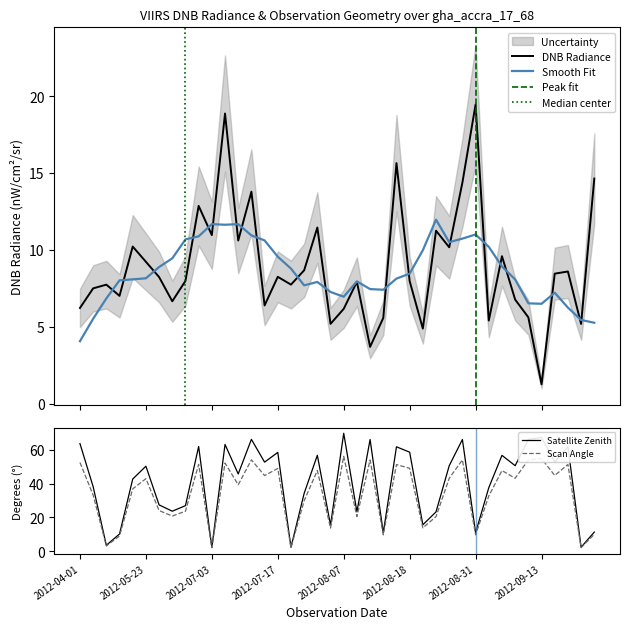

What is the minimum value for Smooth Fit?

4.1